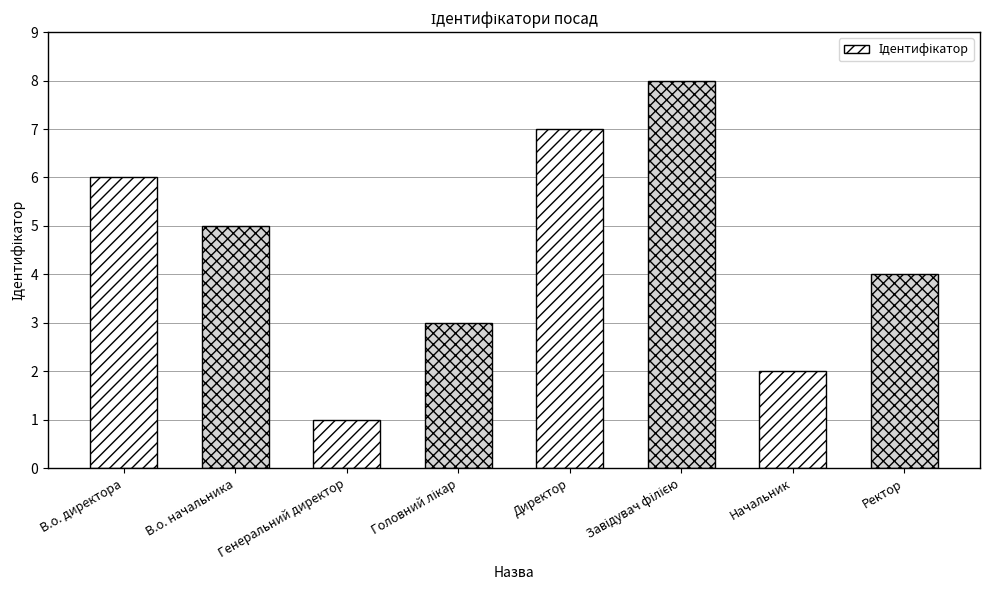

What is the change in value from В.о. начальника to Начальник?

-3